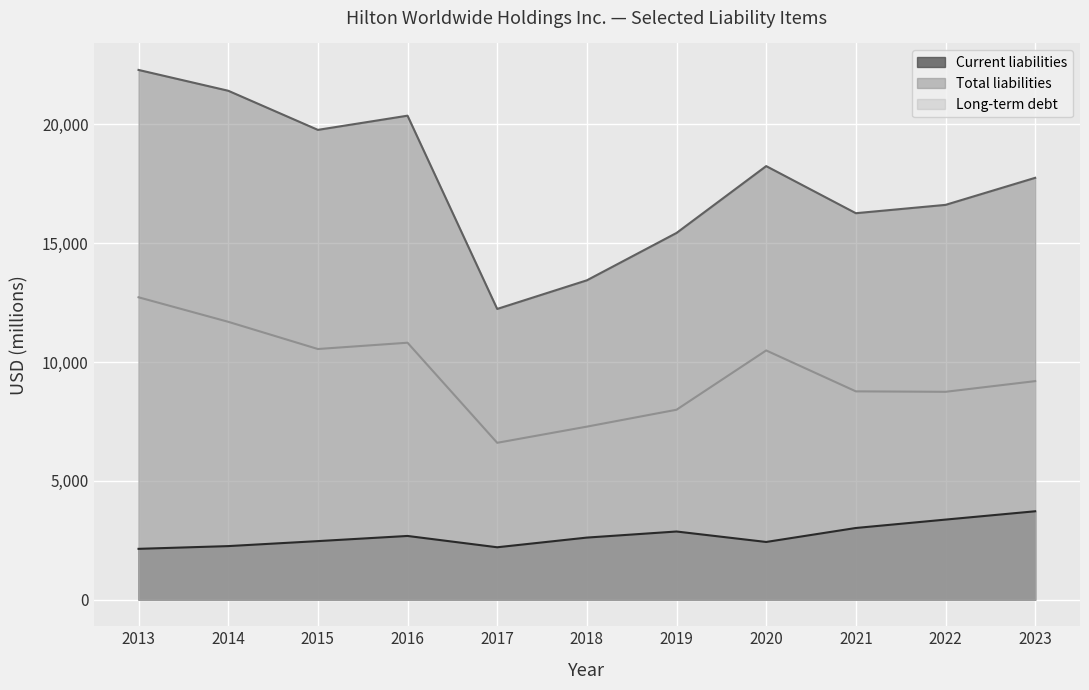

Does the chart display data point markers on the line(s)?

No